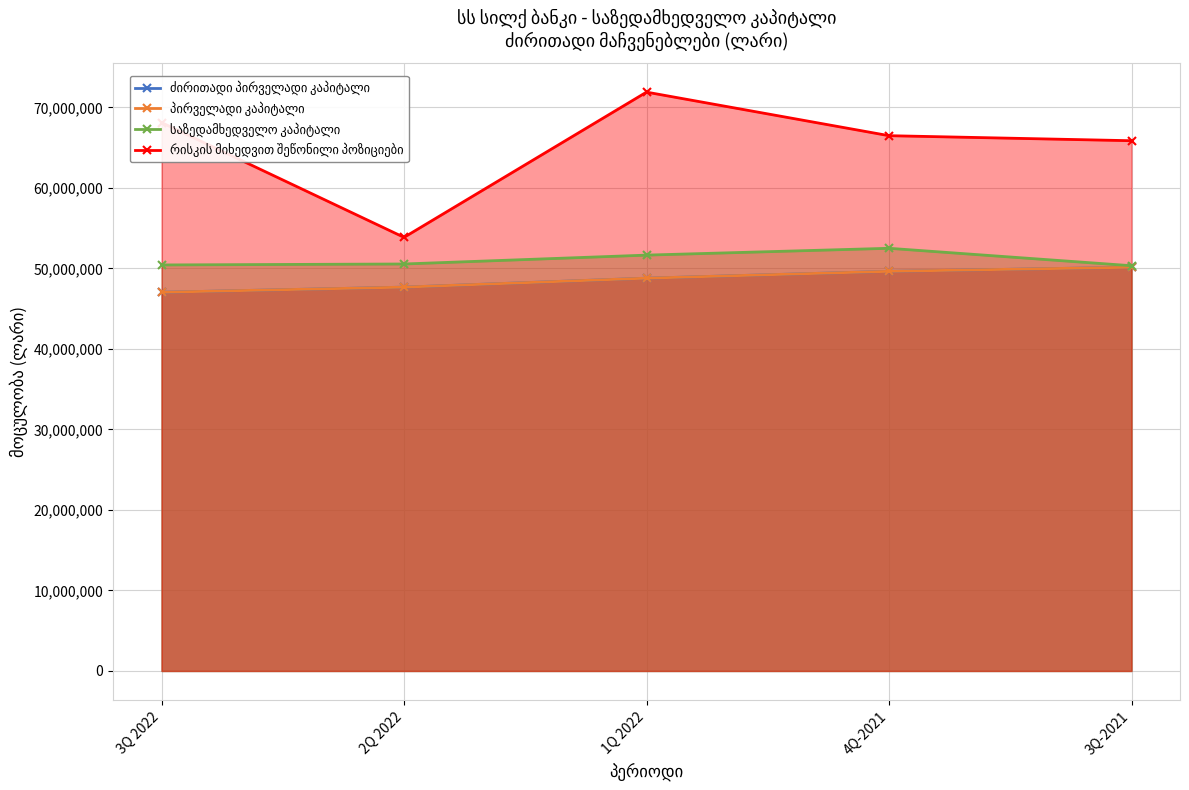

What is the value of the რისკის მიხედვით შეწონილი პოზიციები point at the 5th from the left?

65855255.8